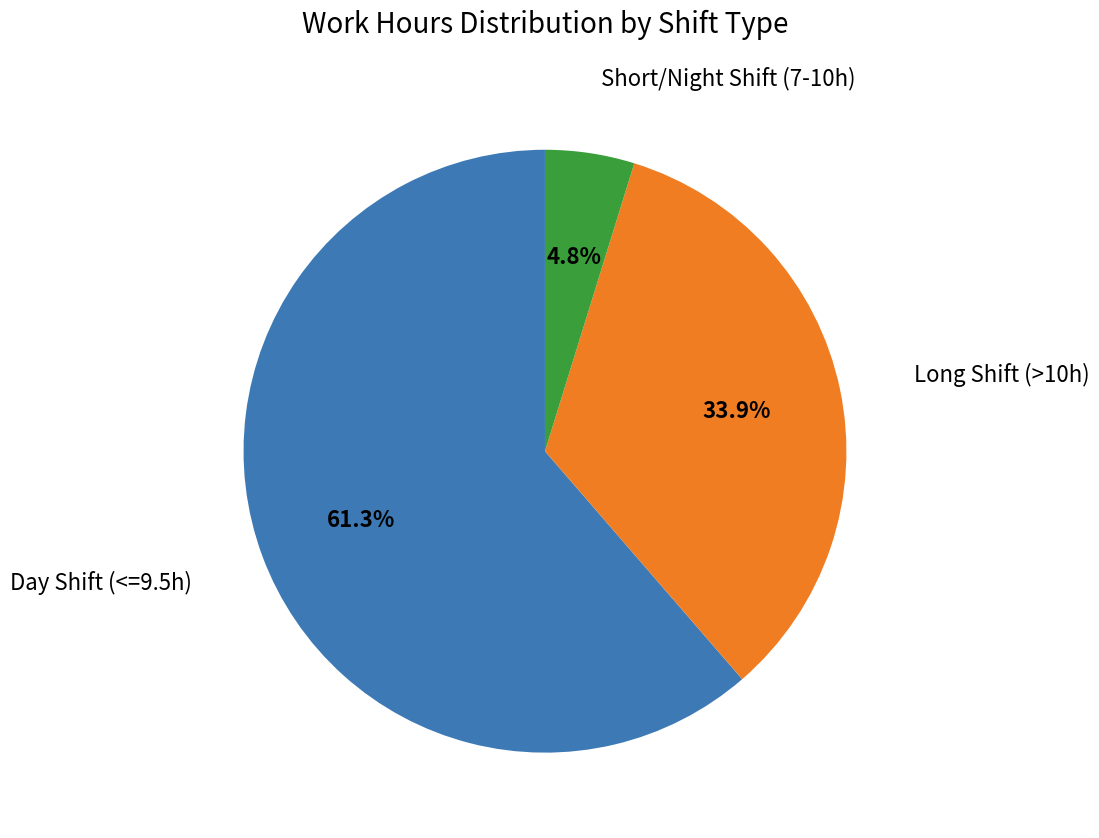

Is there a majority slice in this chart?

Yes